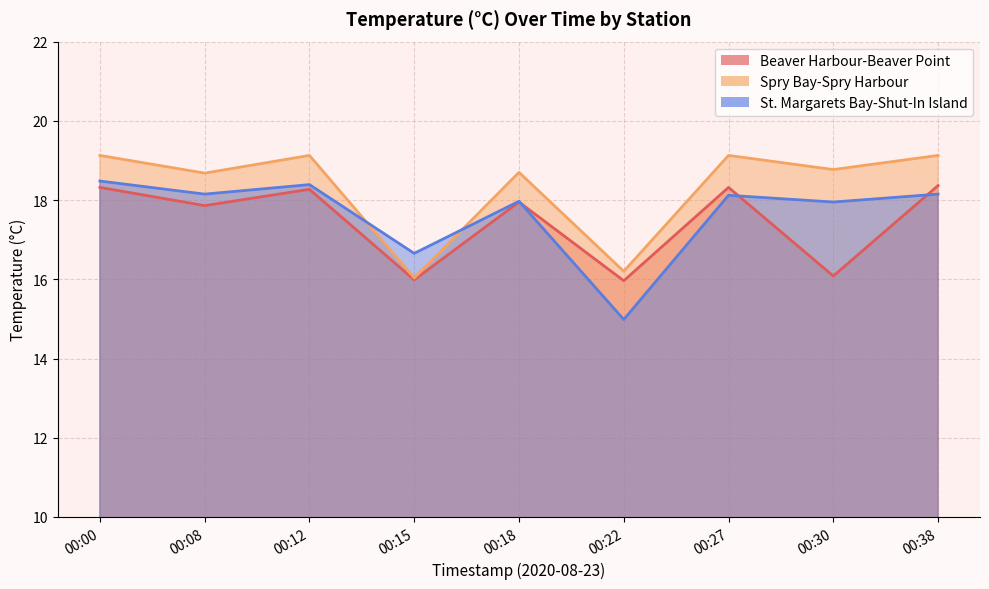

Rank the categories by Spry Bay-Spry Harbour value from highest to lowest.

00:00, 00:12, 00:27, 00:38, 00:30, 00:18, 00:08, 00:22, 00:15